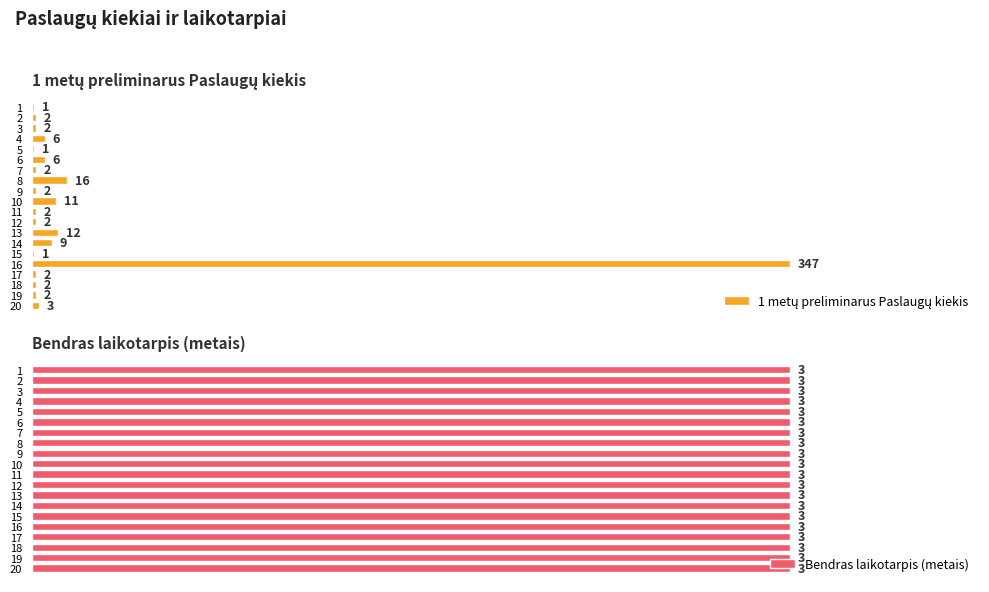

How many groups of bars are there?

20